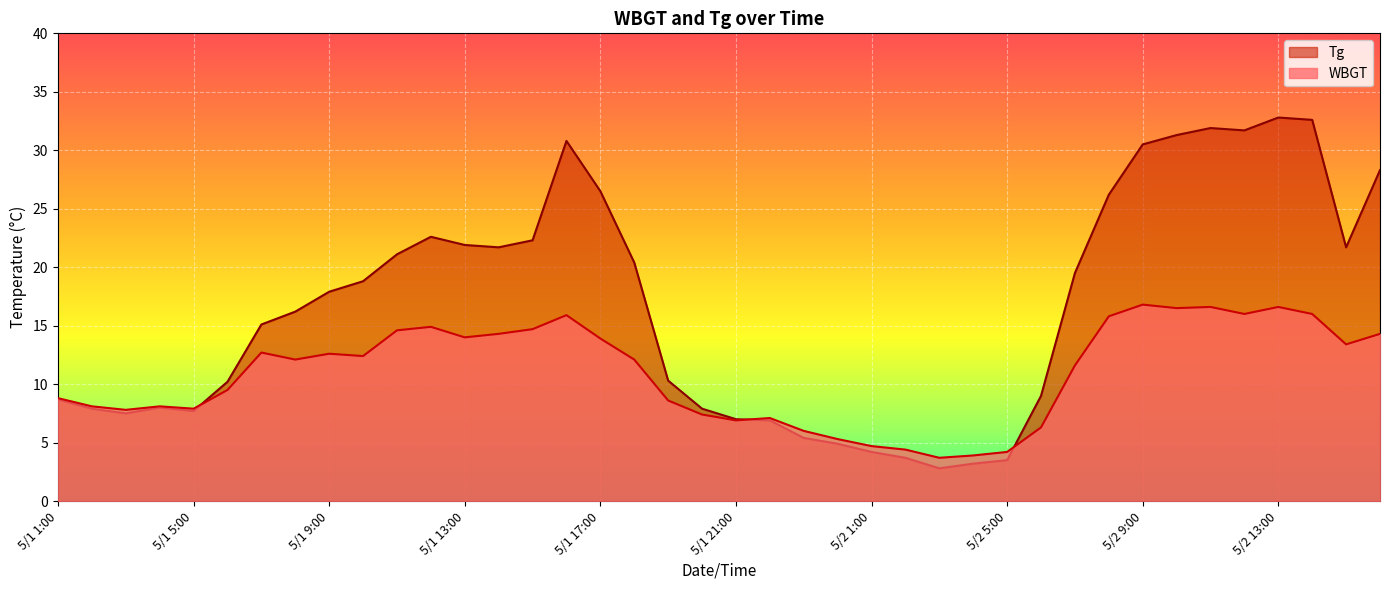

What is the maximum value shown in the chart?

32.8